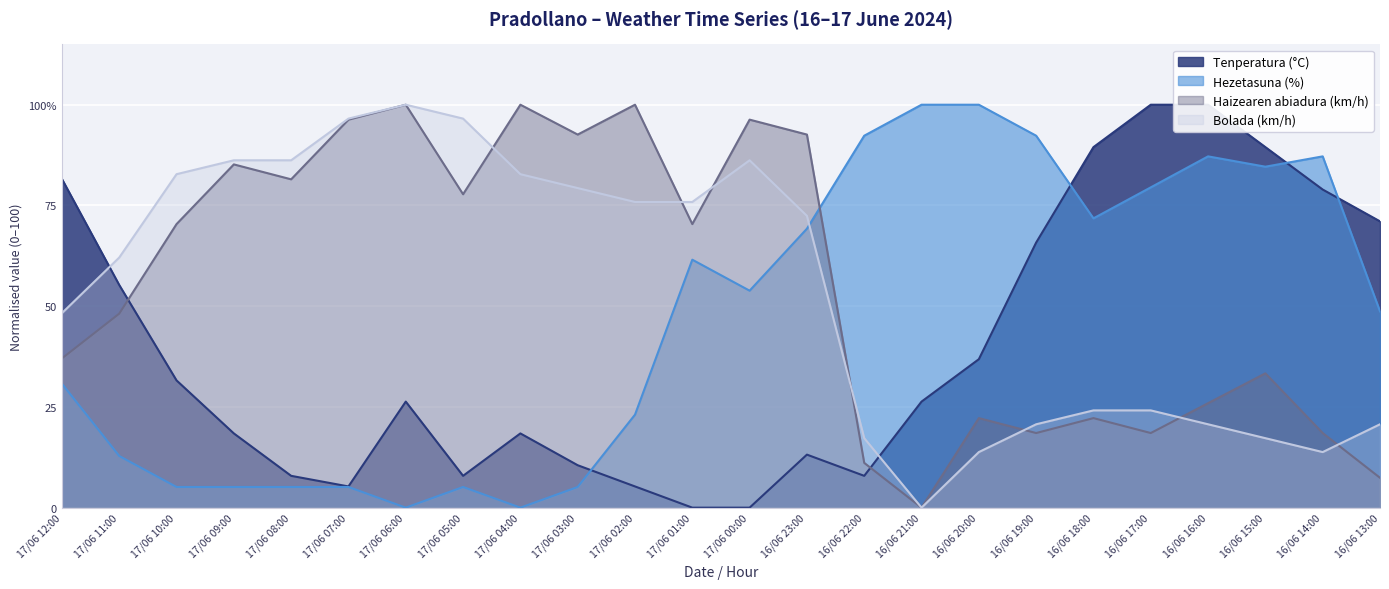

What is the difference between the maximum and minimum values in the Tenperatura (°C) series?

100.0